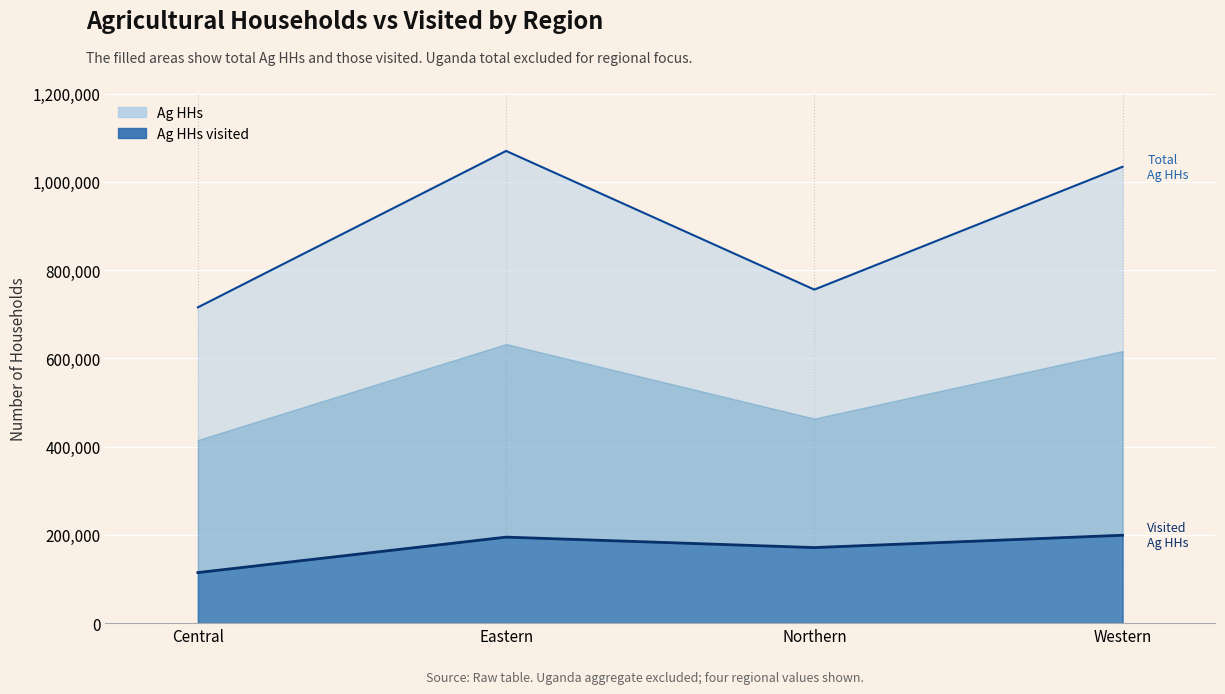

Which label corresponds to the smallest value in the chart?

Central